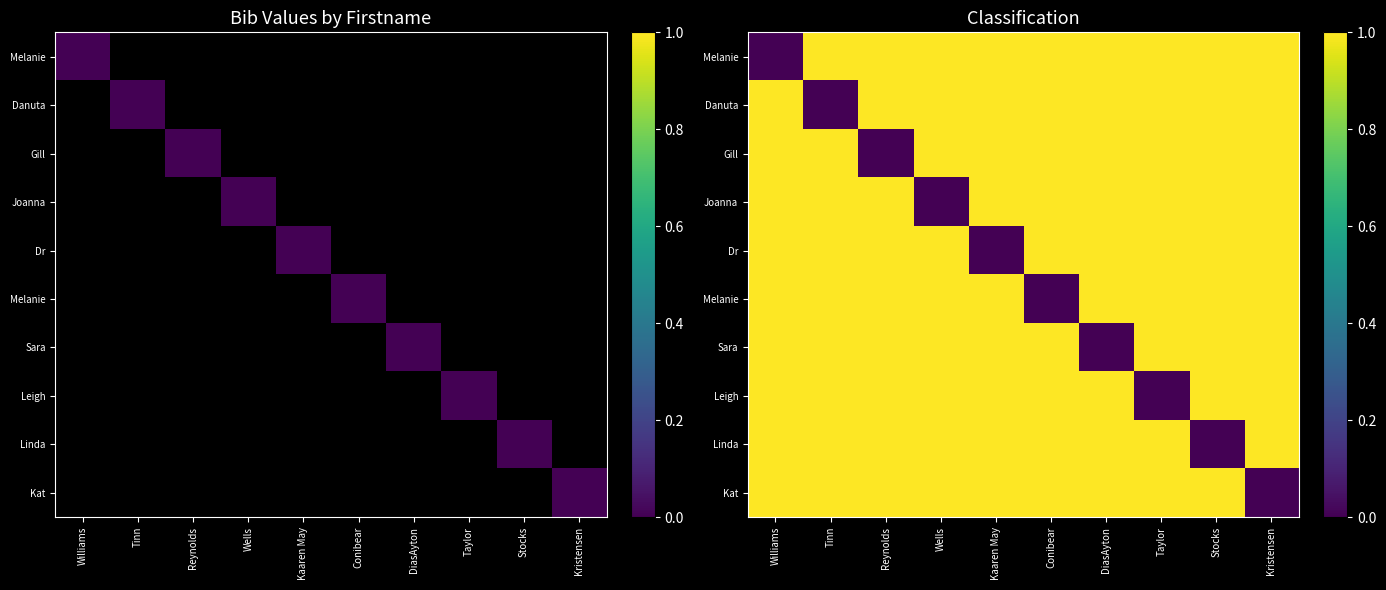

Which label corresponds to the smallest value in the chart?

Williams